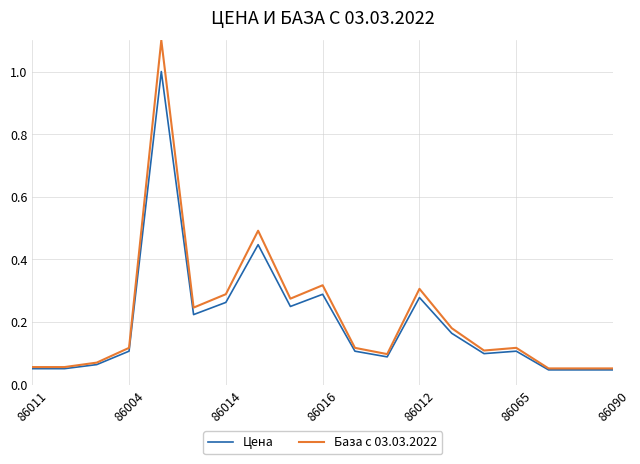

What is the maximum value shown in the chart?

1.1